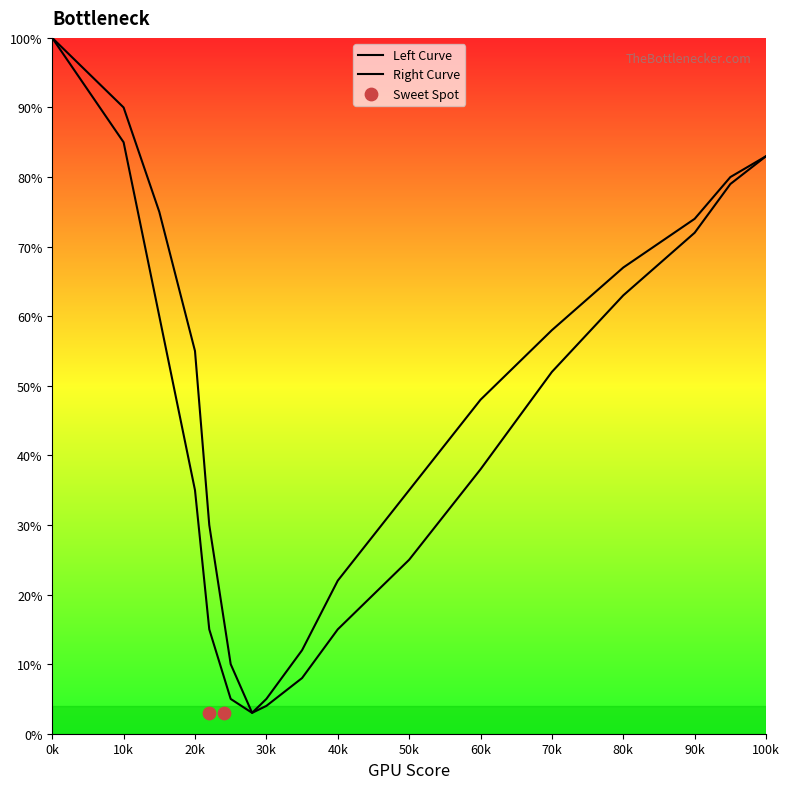

Which series has the largest Y range (max minus min)?

Left Curve